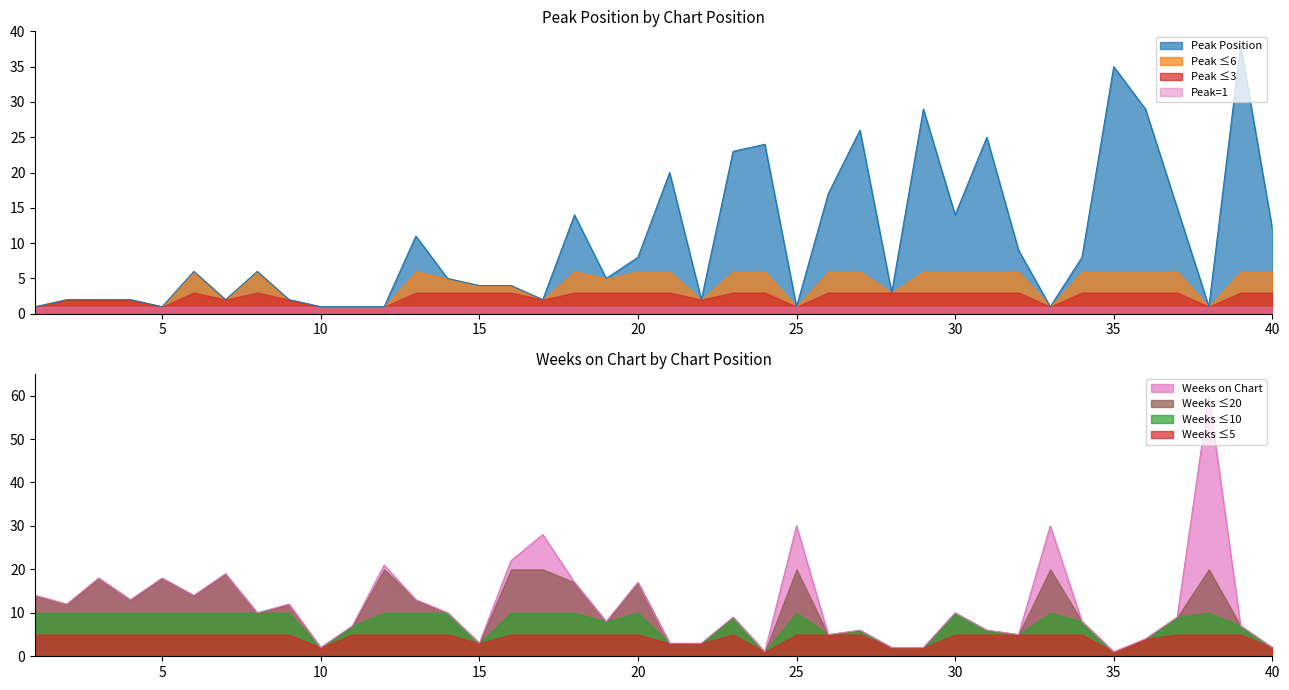

What is the value of the Peak Position point at the 15th from the left?

4